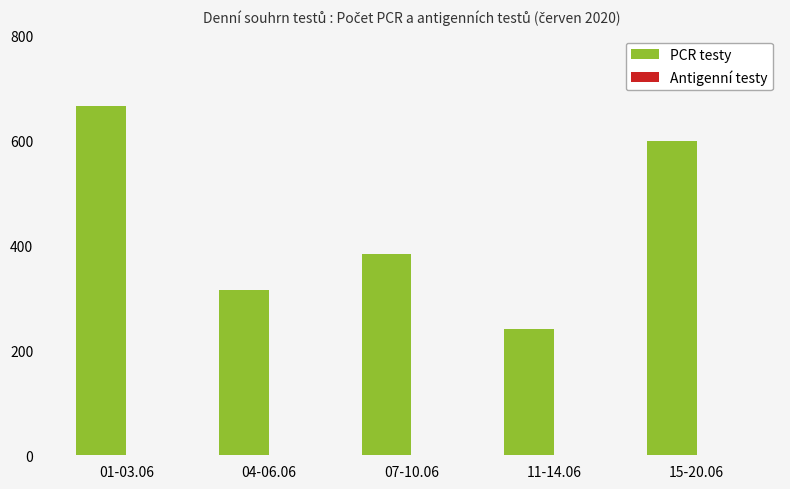

What is the label of the 3rd bar from the left?

07-10.06